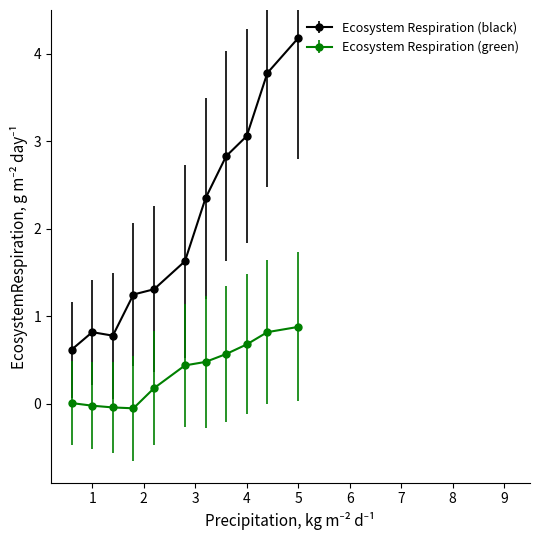

What is the lowest value of the Ecosystem Respiration (black) series?

0.6